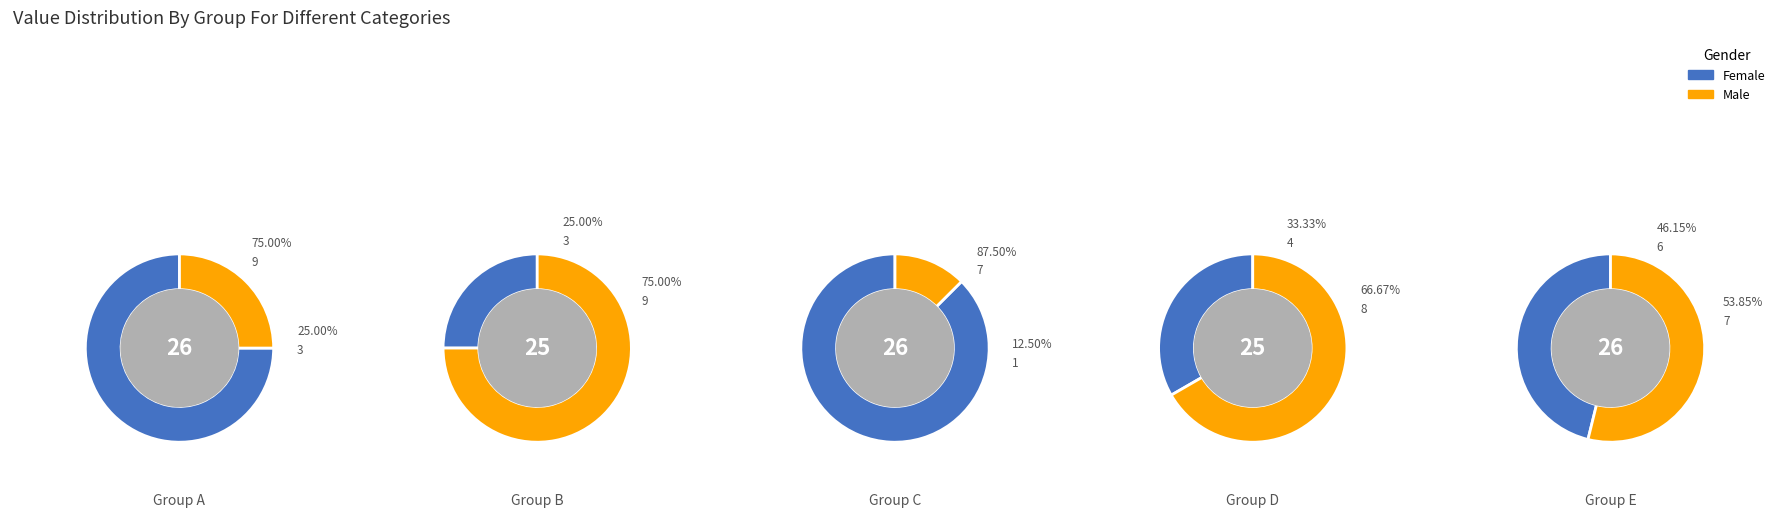

Does 9 account for over 50% of the chart?

No